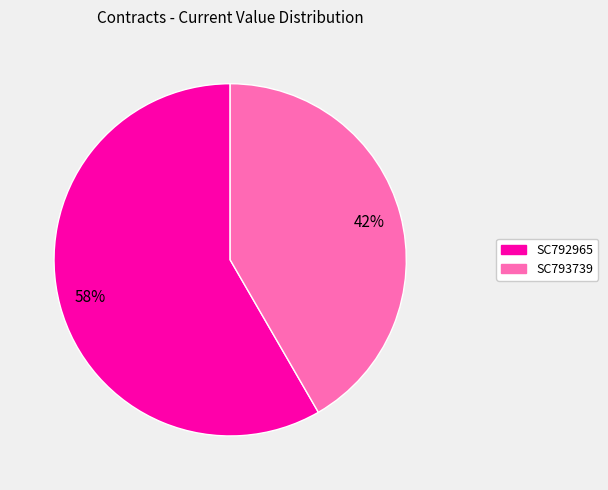

Is it true that SC793739 is 42% of the pie?

True